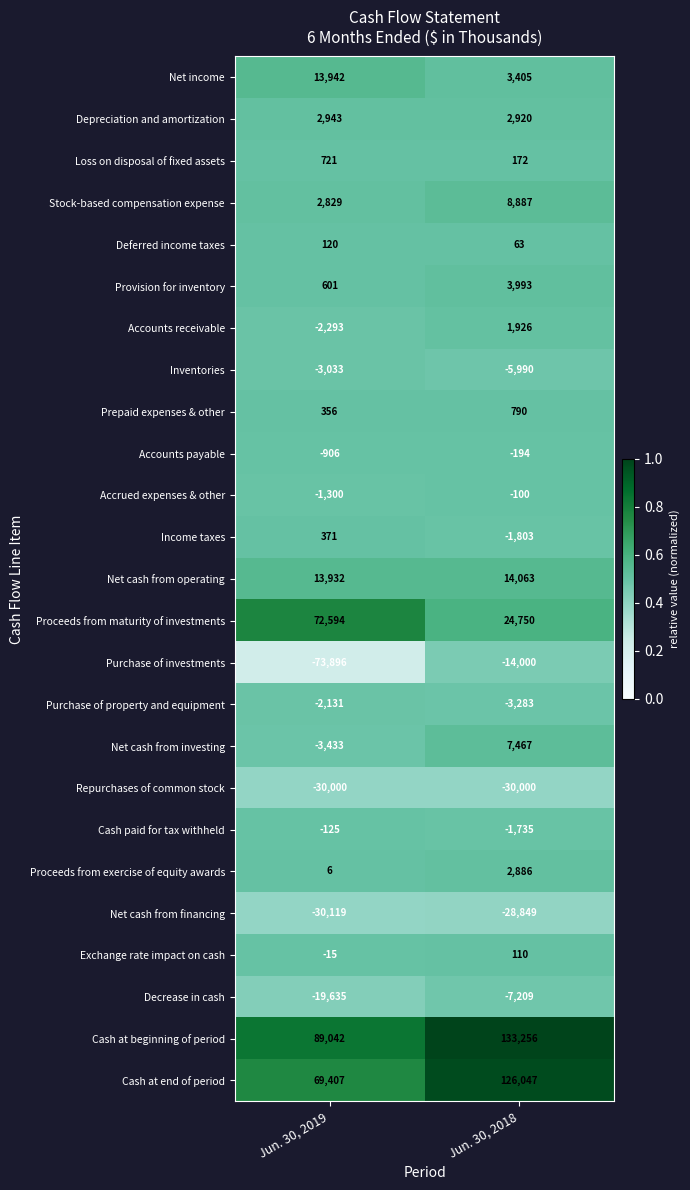

What is the difference between the maximum and minimum values in the Decrease in cash series?

12426